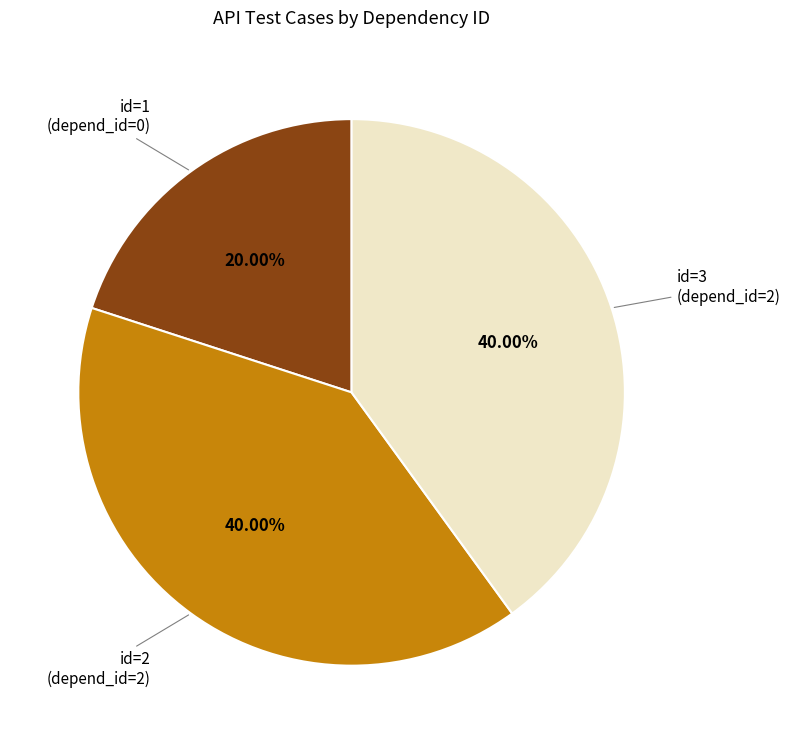

Between id=2 (depend_id=2) and id=1 (depend_id=0), which is larger?

id=2 (depend_id=2)